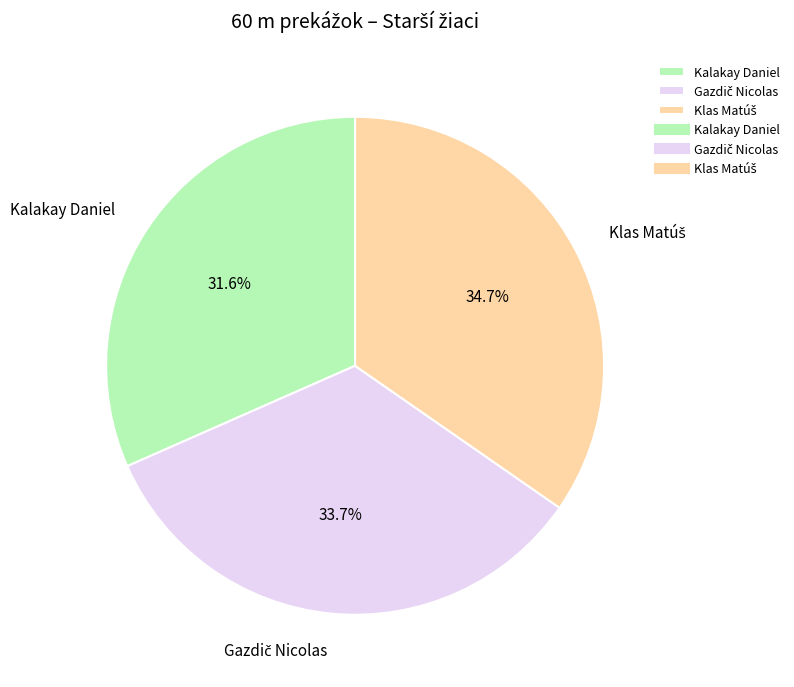

What is the smallest slice in the pie chart?

Kalakay Daniel